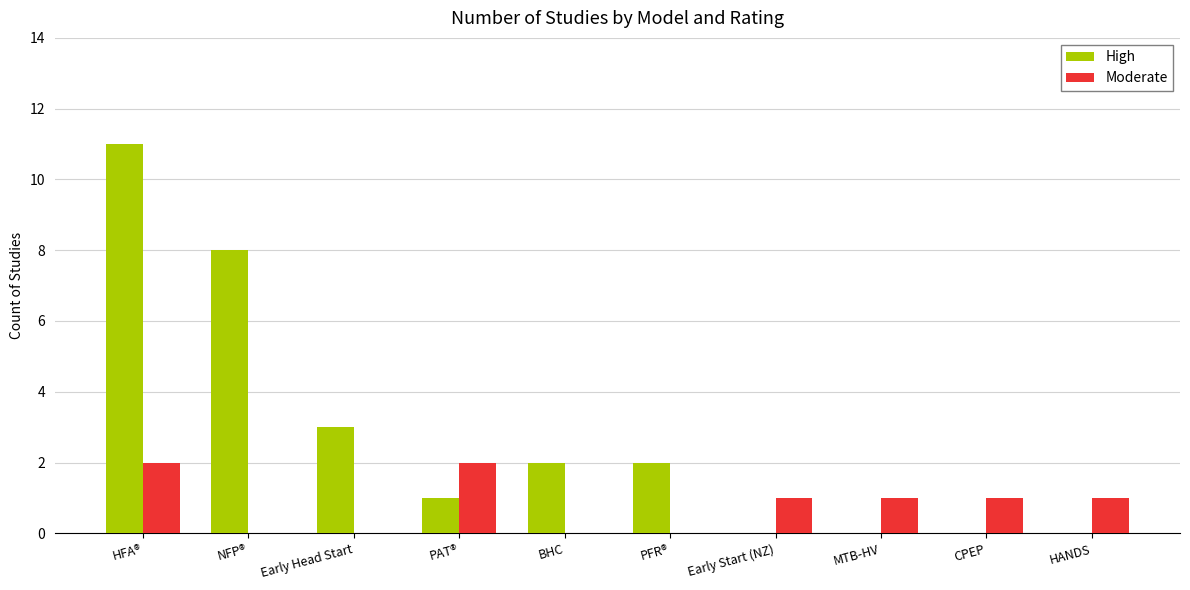

What is the sum of all High values?

27